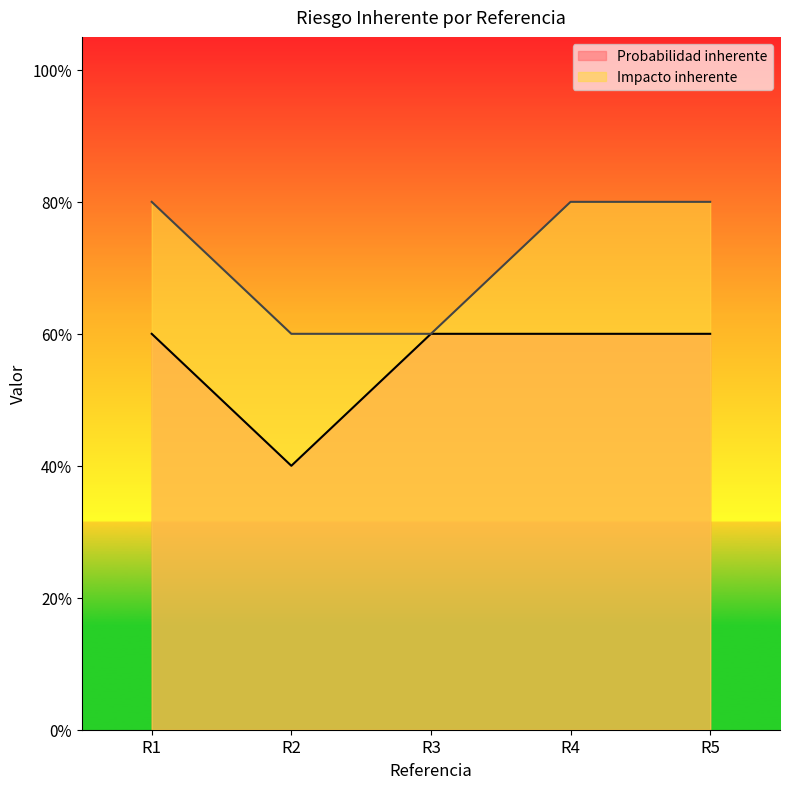

What is the total value across all series at R2?

1.0